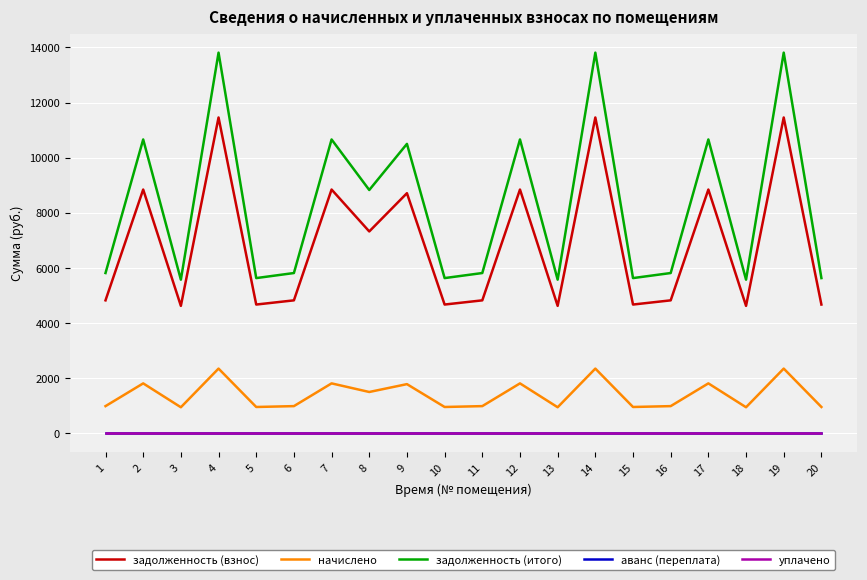

Does the chart have visible grid lines?

Yes